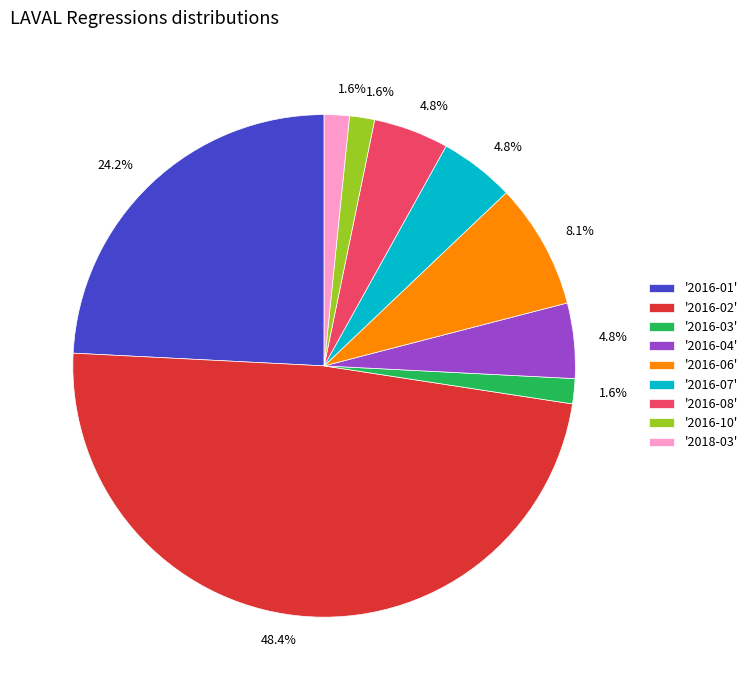

Does any single category account for the majority?

No